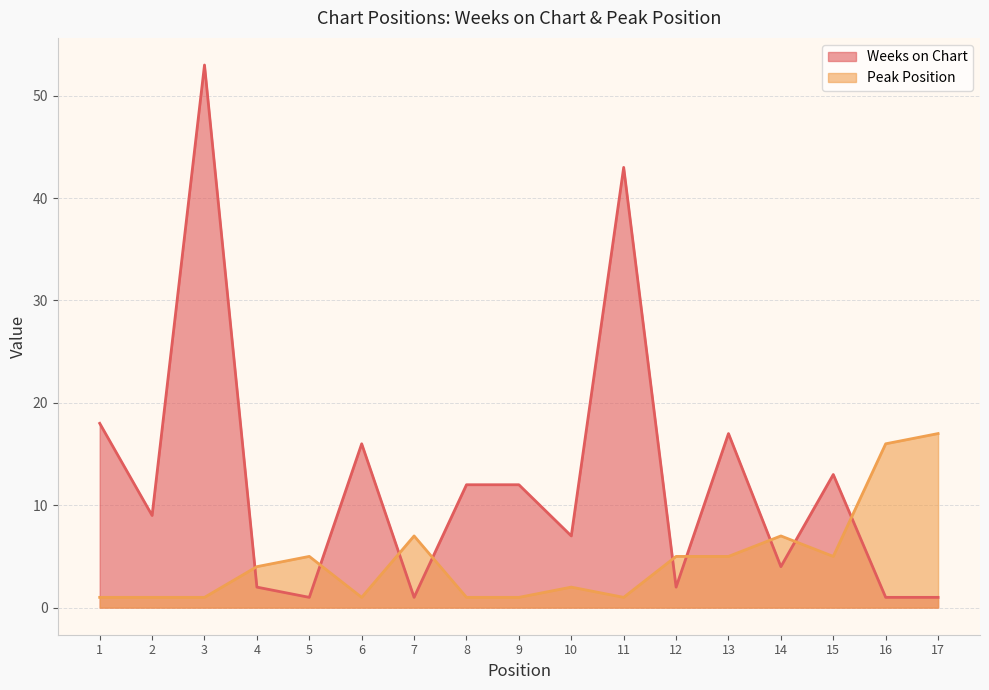

How many intersections are there between Weeks on Chart and Peak Position?

9